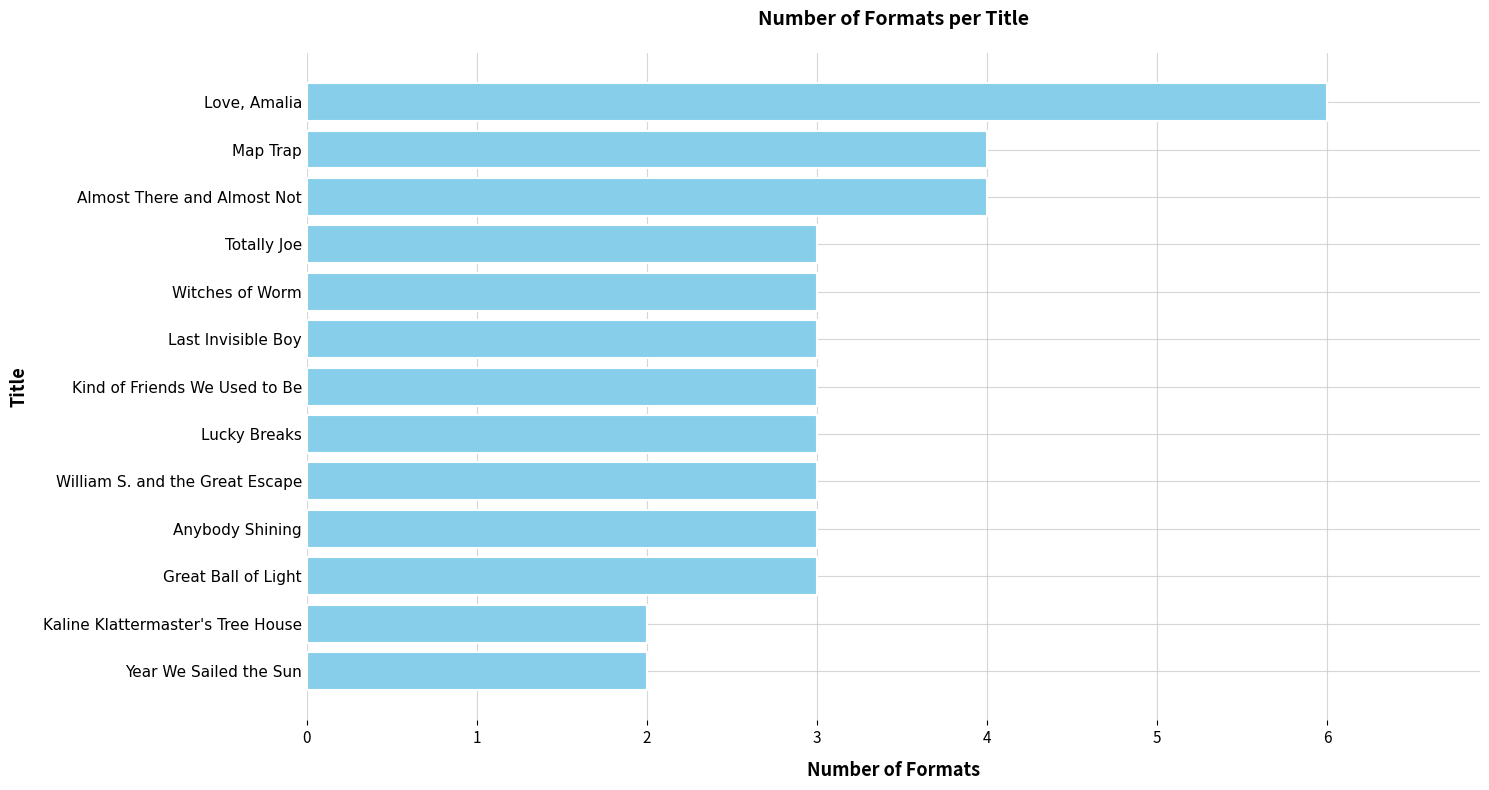

What is the average value?

3